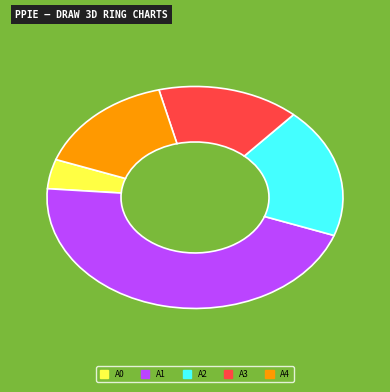

How many slices are in this pie chart?

5